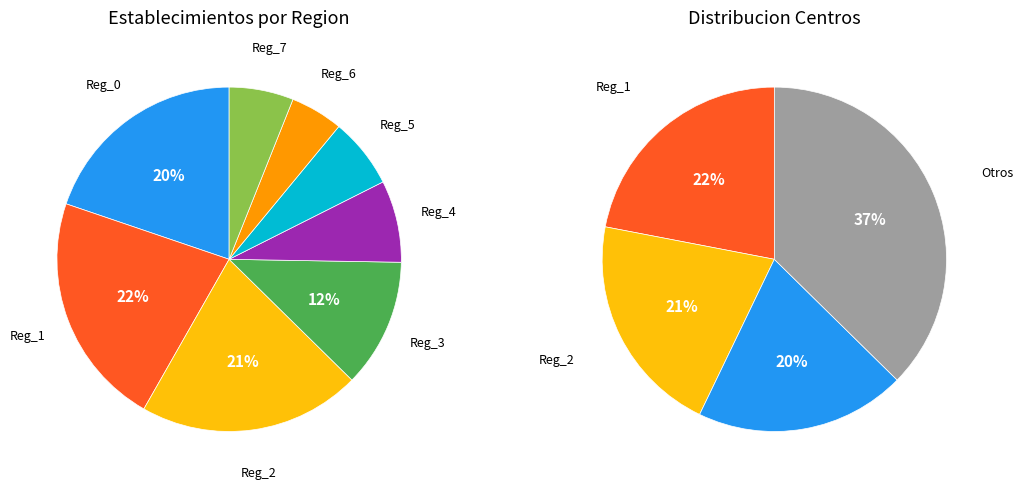

To the nearest percent, what is the difference between the Reg_7 and Reg_1 slice percentages?

16%